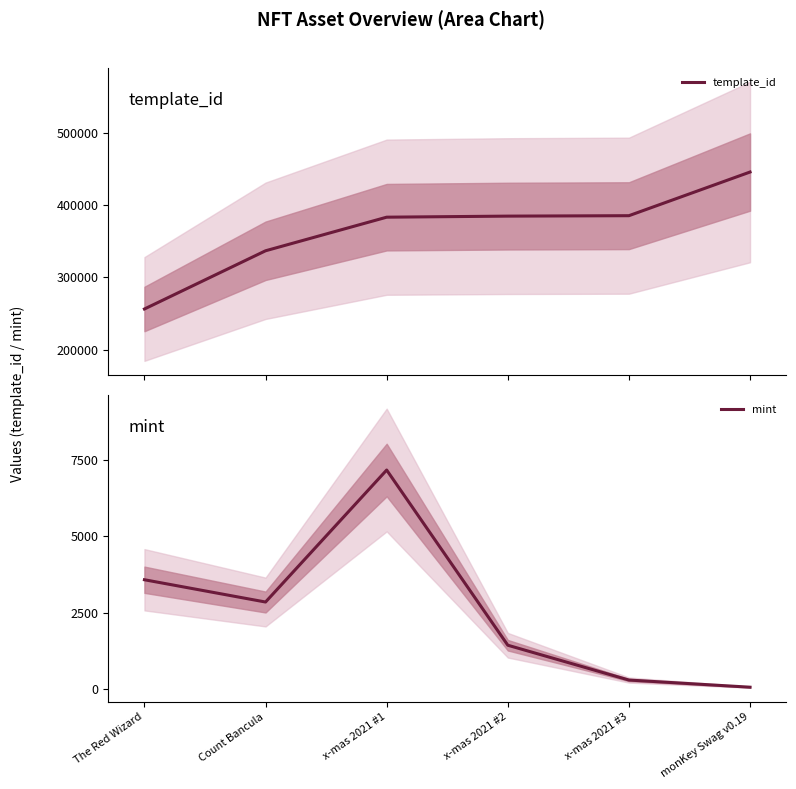

What is the sum of all template_id values?

2191051